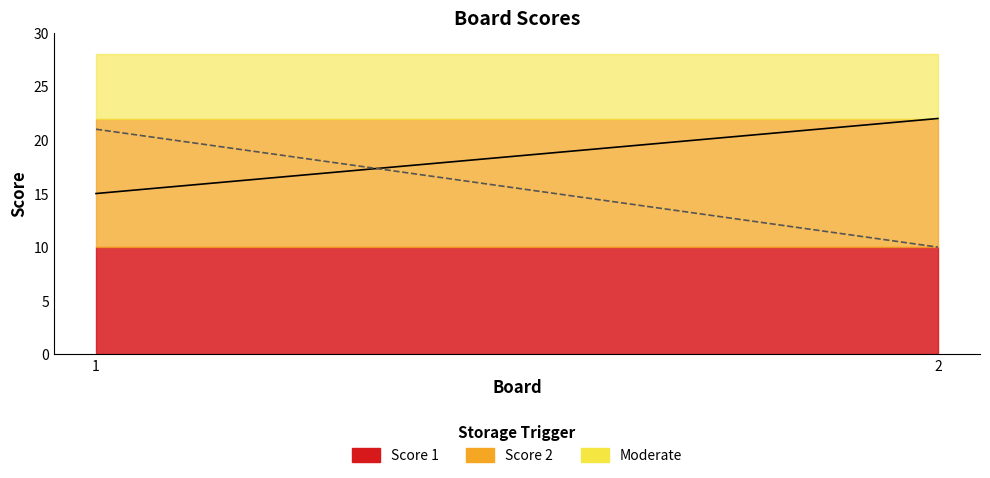

What is the sum of all Score 1 values?

37